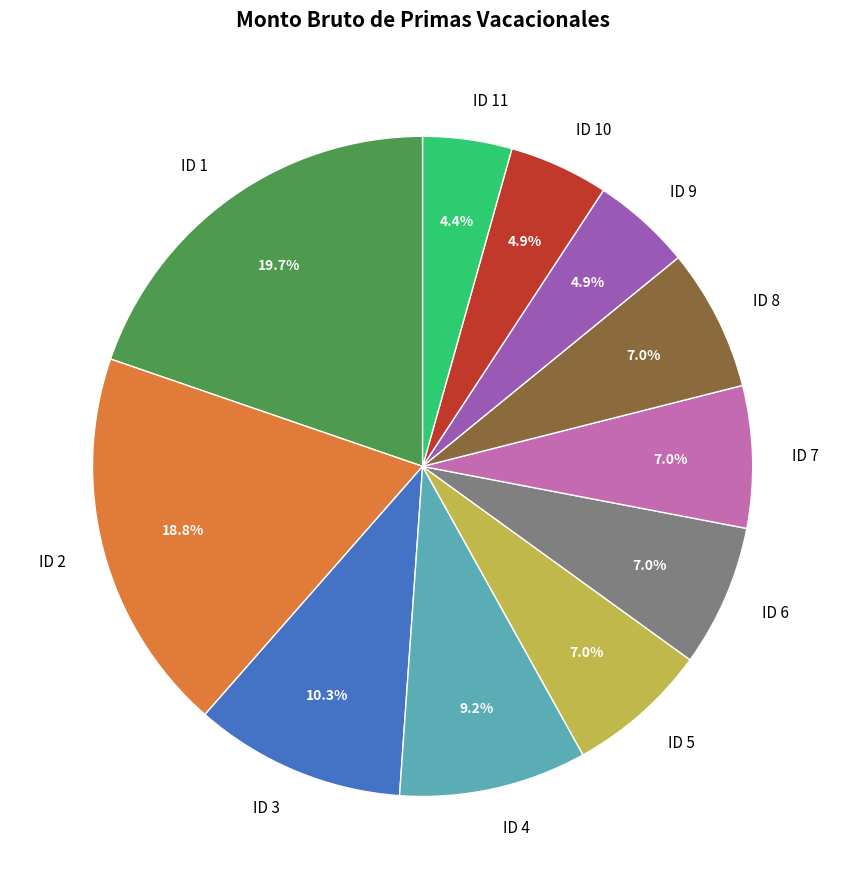

How many segments does this pie chart have?

11